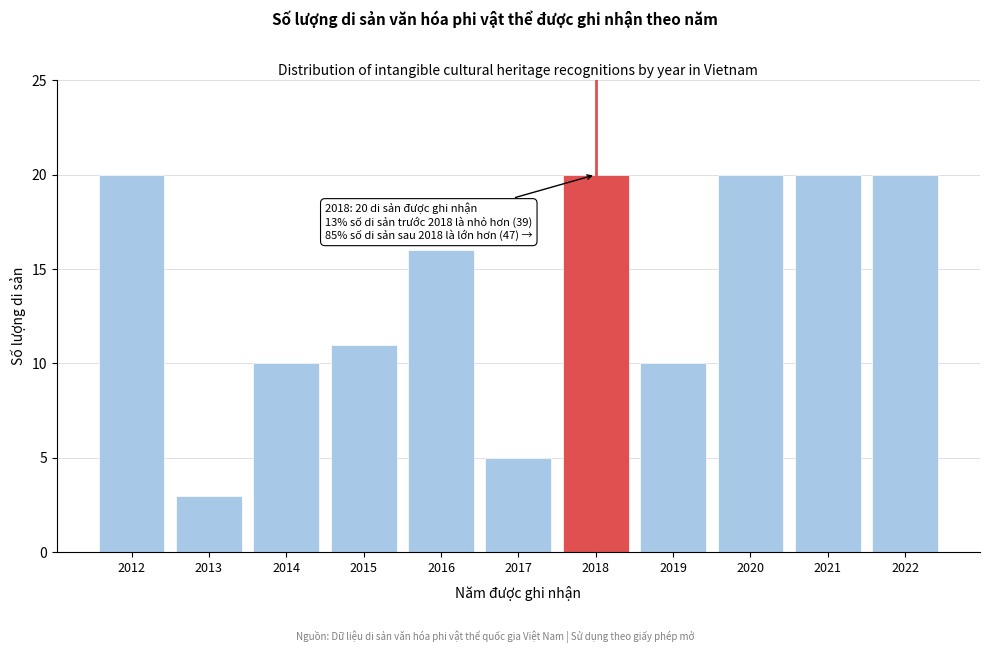

Reading right to left, transcribe all the data shown in this chart.

20	20	20	10	20	5	16	11	10	3	20